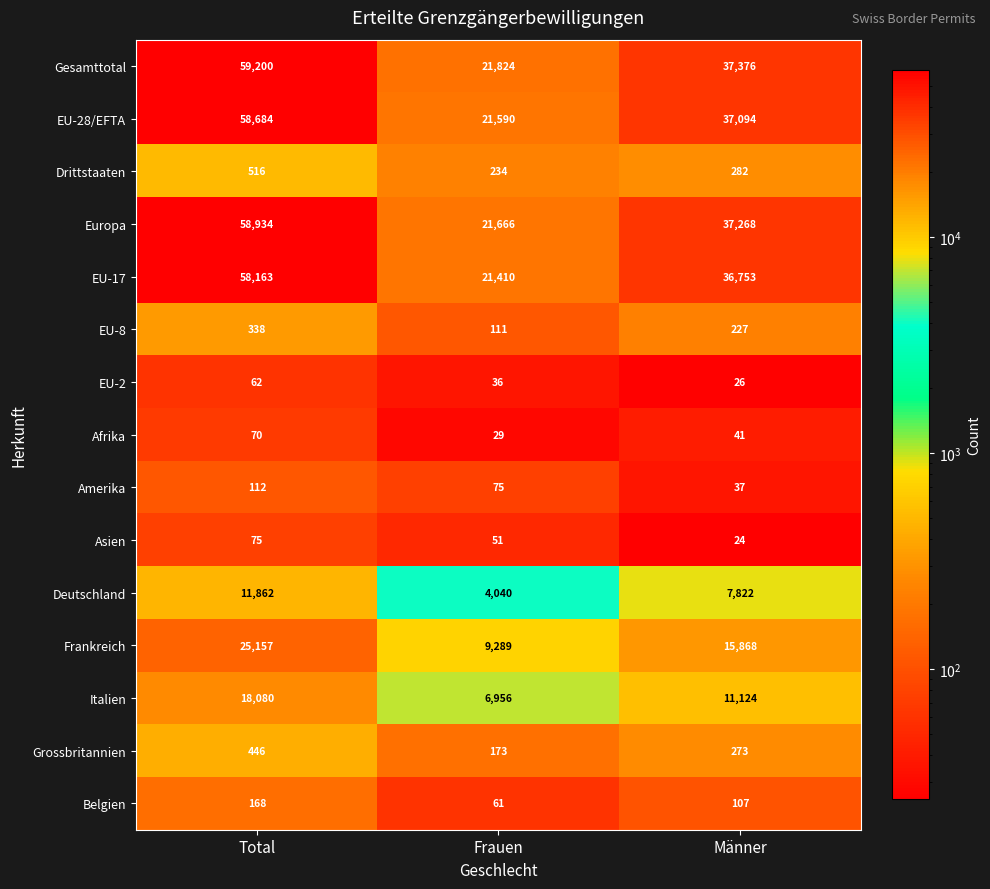

What value does the Belgien series have at Frauen, to the nearest 50?

50